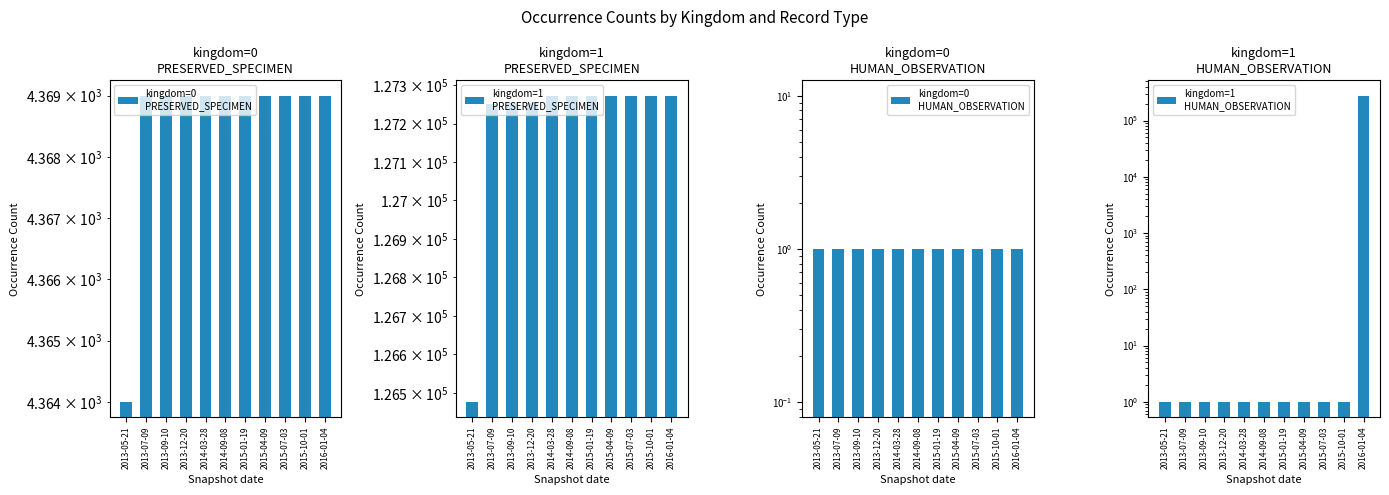

Which series has the largest range (max minus min)?

kingdom=1
HUMAN_OBSERVATION